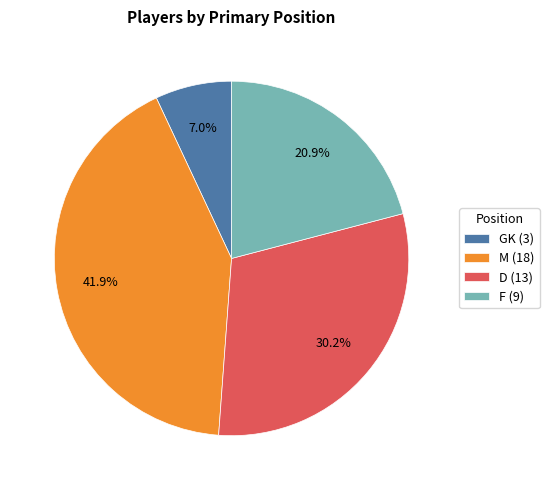

Which slice is the smallest?

GK